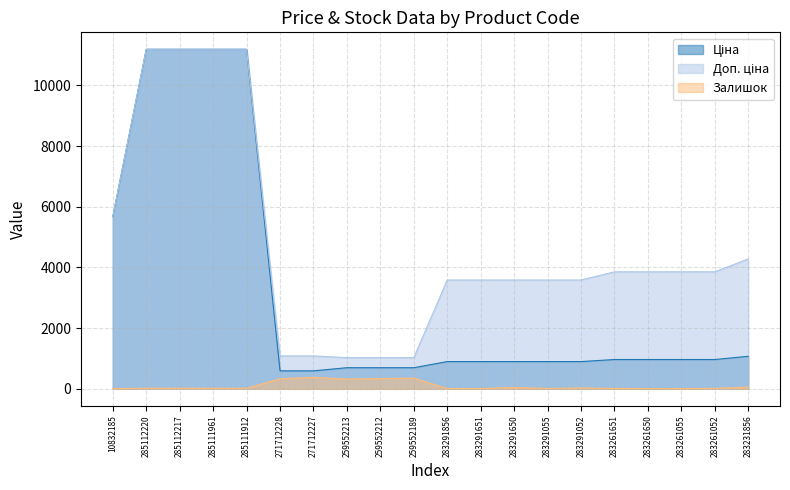

Which series has the largest range (max minus min)?

Ціна